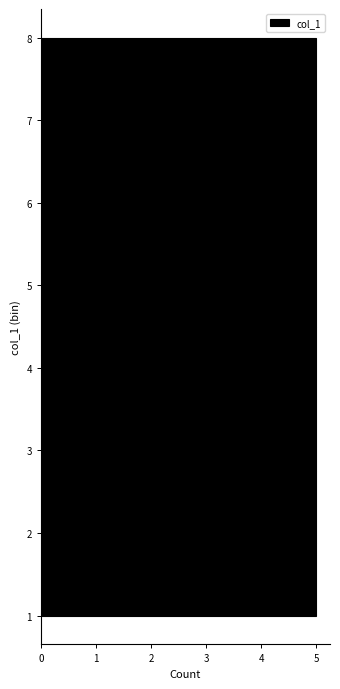

Reading bottom to top, list every bar in this chart as the range it spans on the y-axis followed by its length. Neither the bar edges nor the lengths are printed on the chart, so give them approximately, as read against the axes.

1.0 to 1.9: 5
1.9 to 2.8: 5
2.8 to 3.6: 5
3.6 to 4.5: 5
4.5 to 5.4: 5
5.4 to 6.3: 5
6.3 to 7.1: 5
7.1 to 8.0: 5